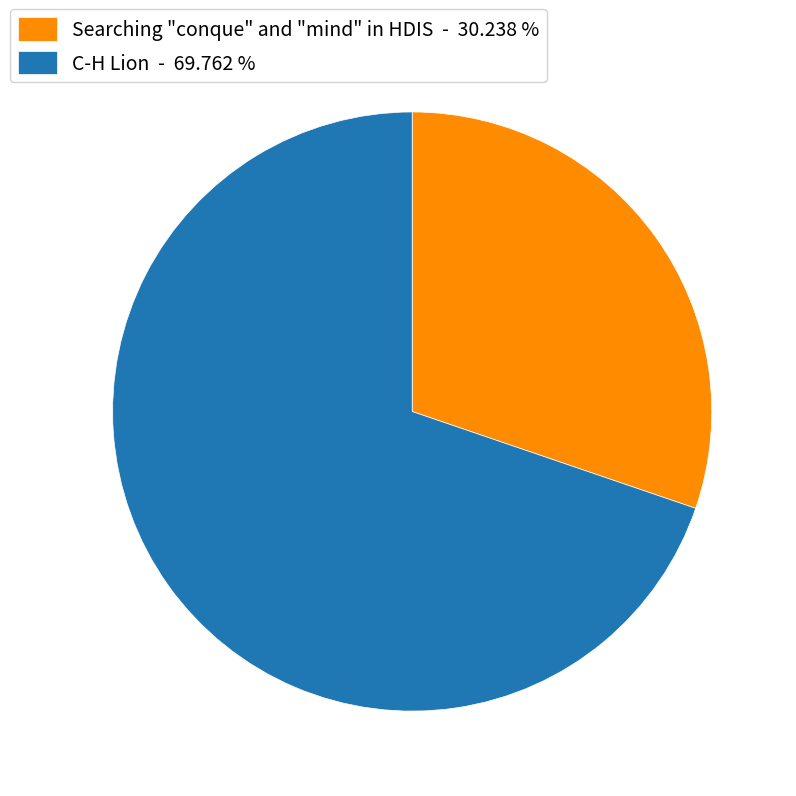

Approximately how many times larger is the value at Searching "conque" and "mind" in HDIS - 30.238 % compared to C-H Lion - 69.762 %?

0.4